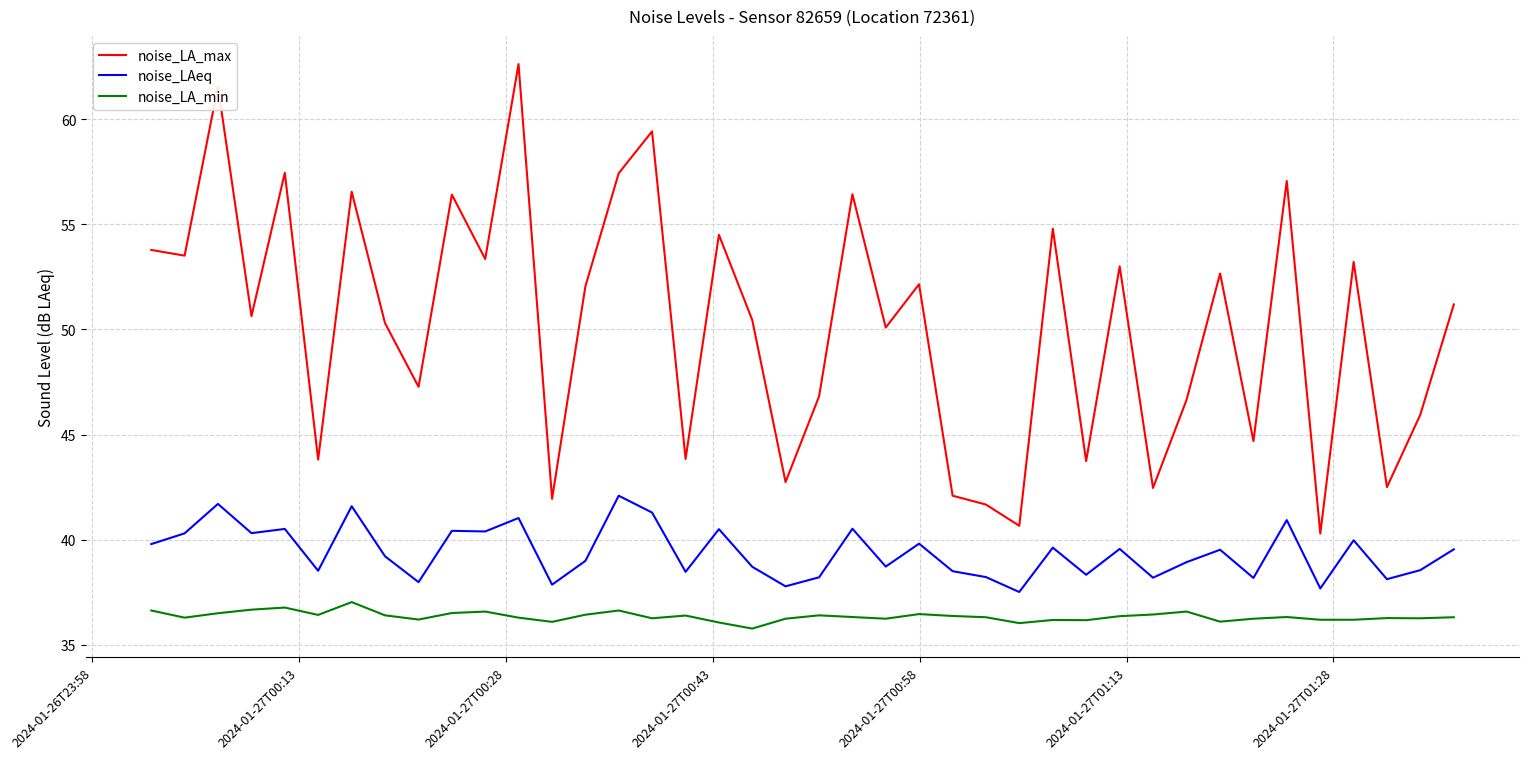

Rank the series by their maximum value, from highest to lowest.

noise_LA_max, noise_LAeq, noise_LA_min